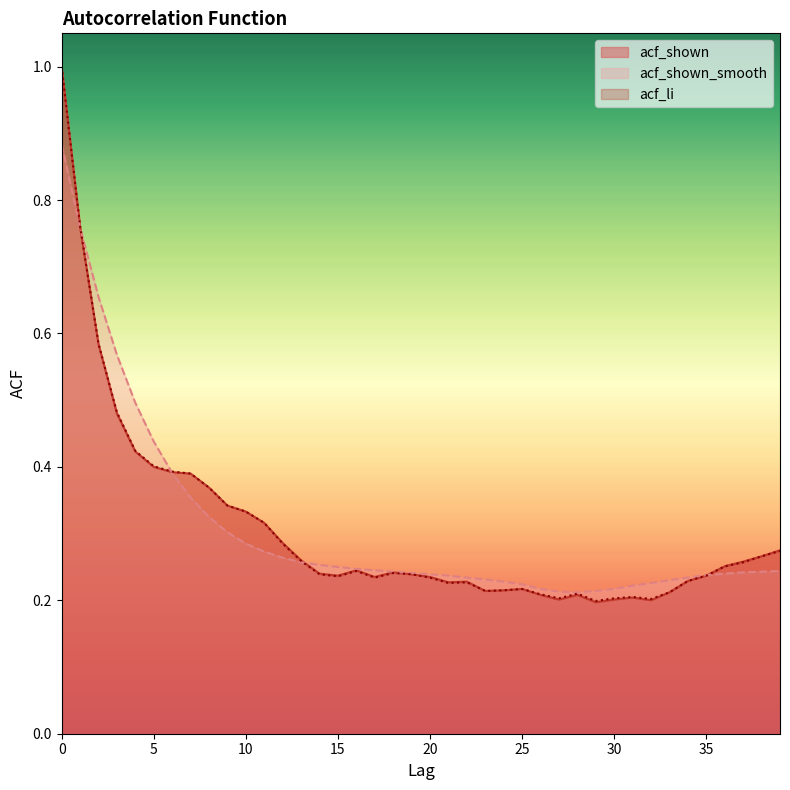

What is the value of the acf_shown point at the 23rd from the left?

0.2